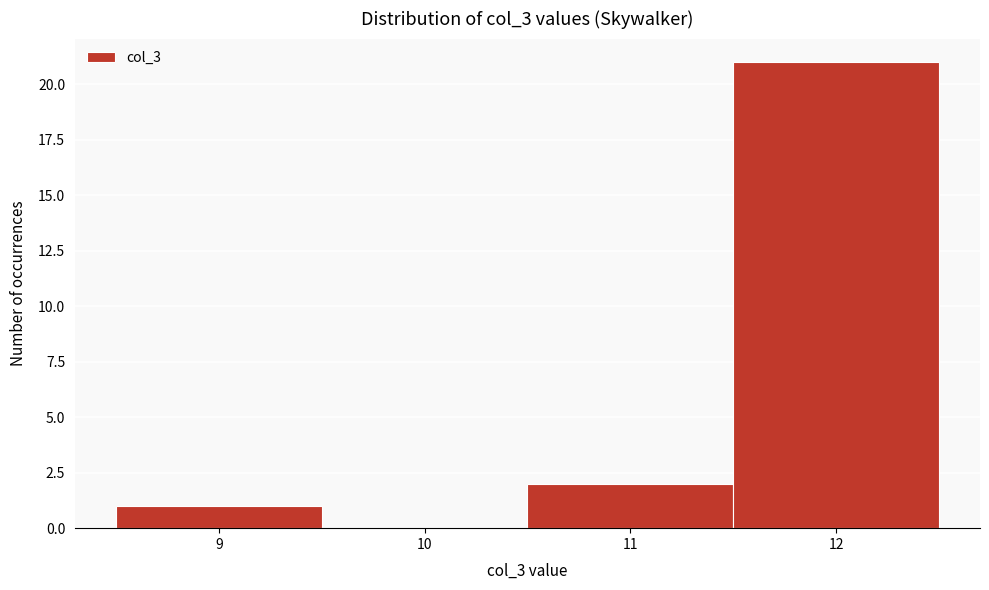

Reading left to right, list every bar in this chart as the range it spans on the x-axis followed by its height. The values are not printed on the chart, so give them approximately, as read against the axis.

8.5 to 9.5: 1
9.5 to 10.5: 0
10.5 to 11.5: 2
11.5 to 12.5: 21